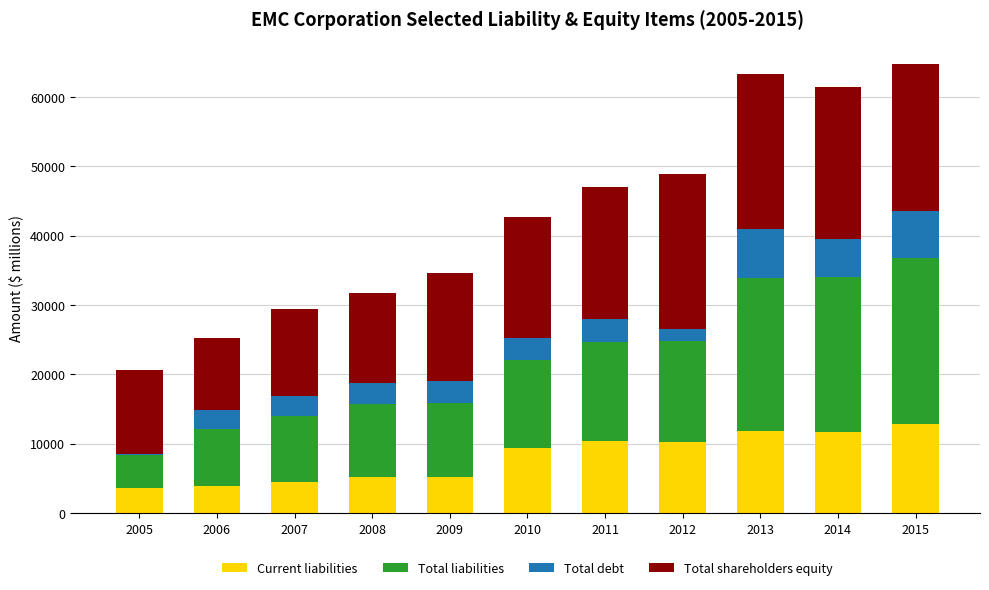

Are the bars horizontal?

No